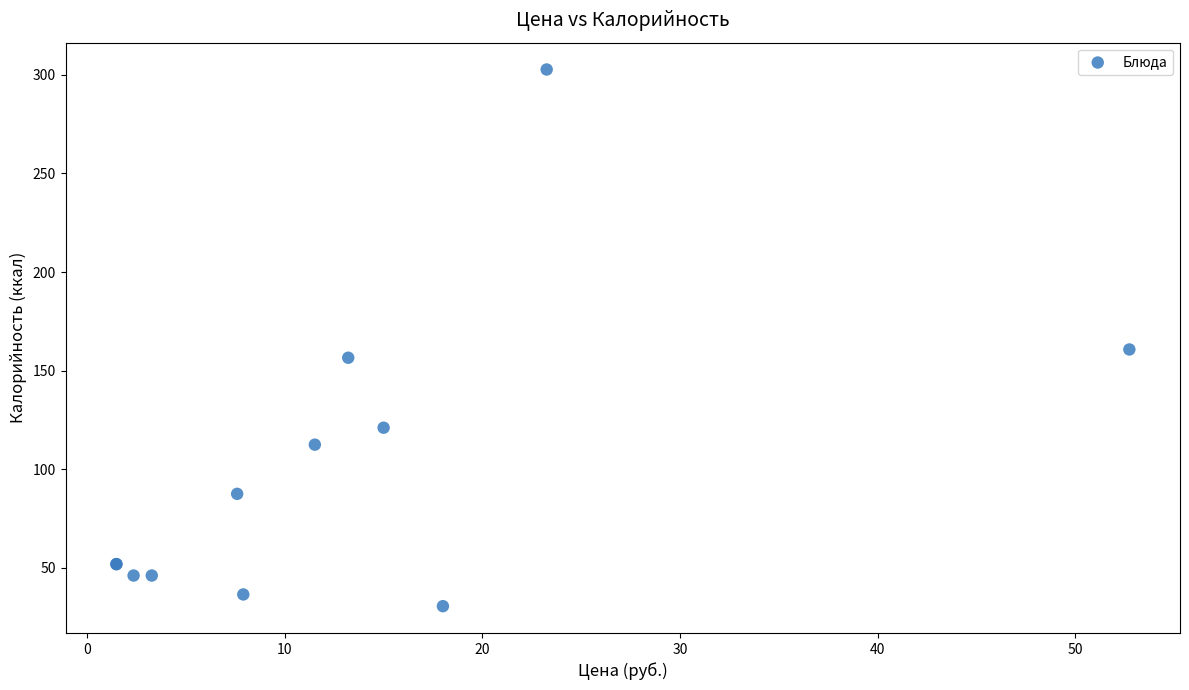

What Y value in the scatter plot is closest to 166?

160.7